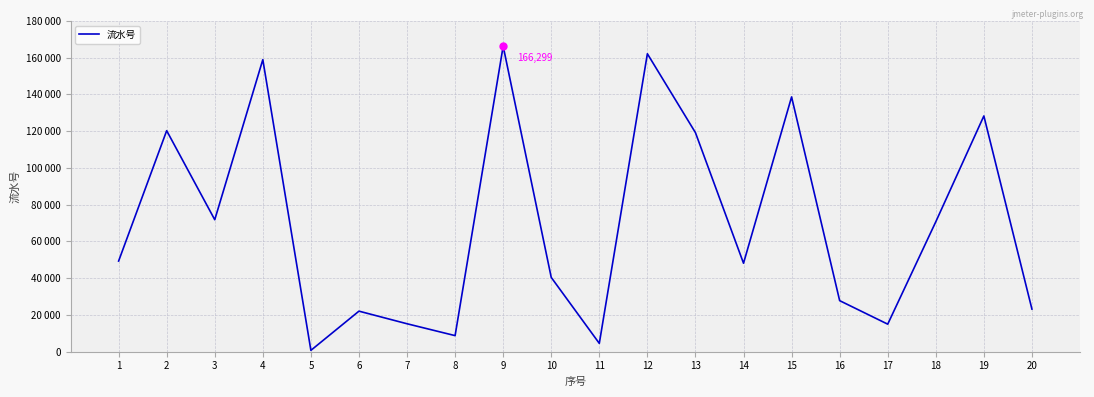

The value at 3 is 23610. True or false?

False